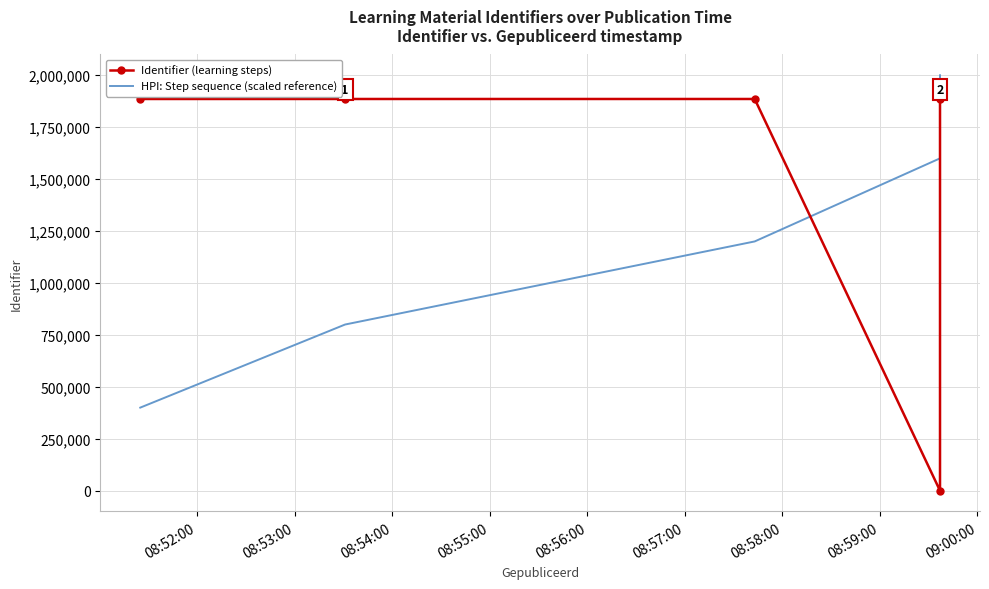

What are all the series names shown in the legend?

Identifier (learning steps), HPI: Step sequence (scaled reference)